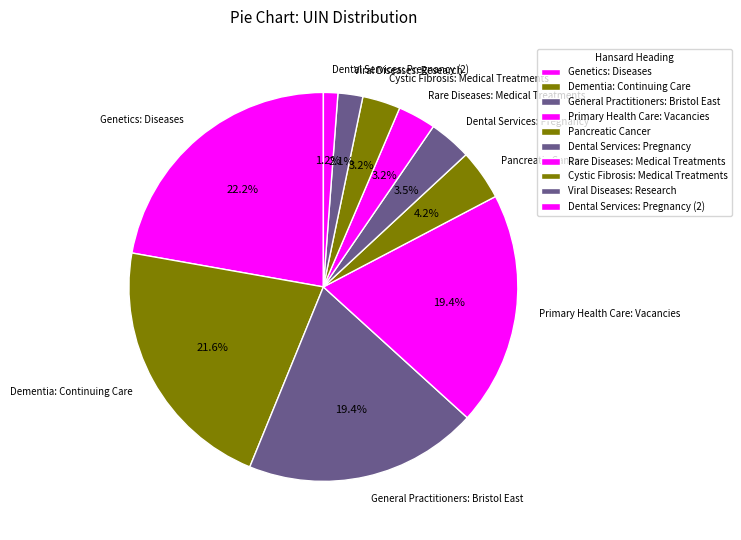

What percentage do Genetics: Diseases and Cystic Fibrosis: Medical Treatments together represent?

25.4%